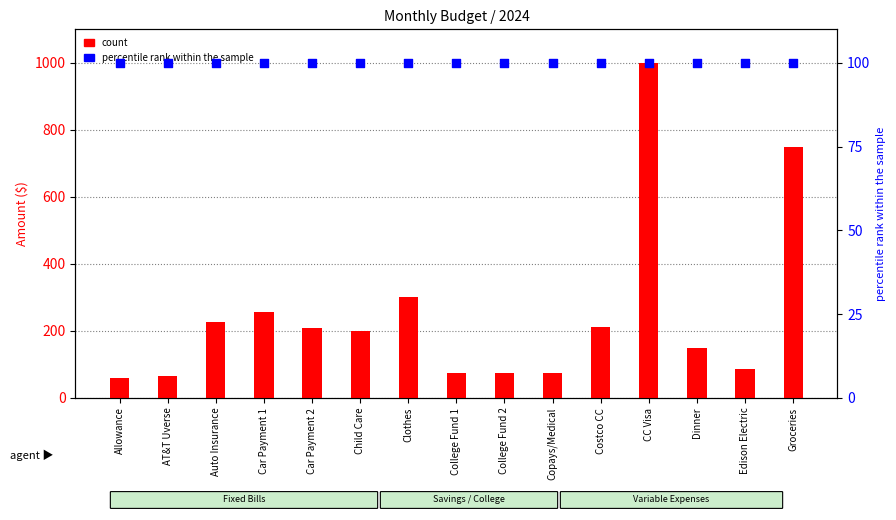

What is the total value across all series at AT&T Uverse?

165